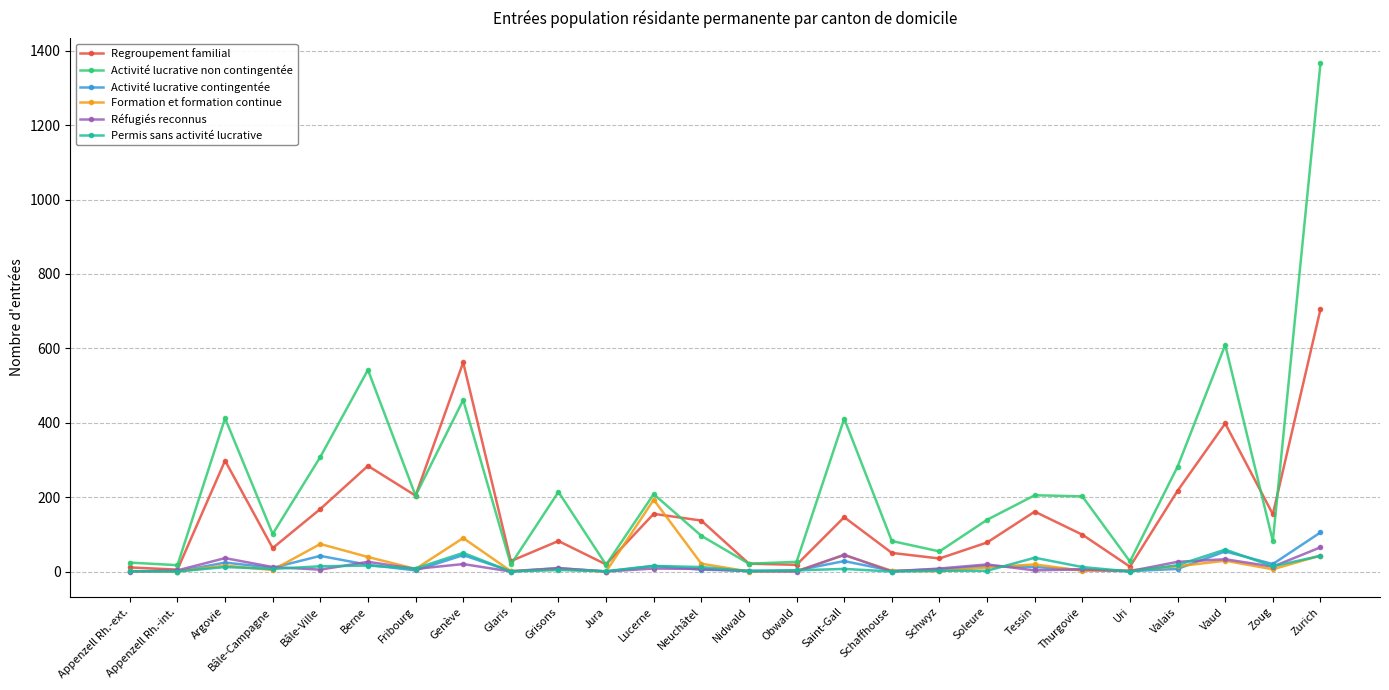

What is the difference between the maximum and minimum values in the Regroupement familial series?

700